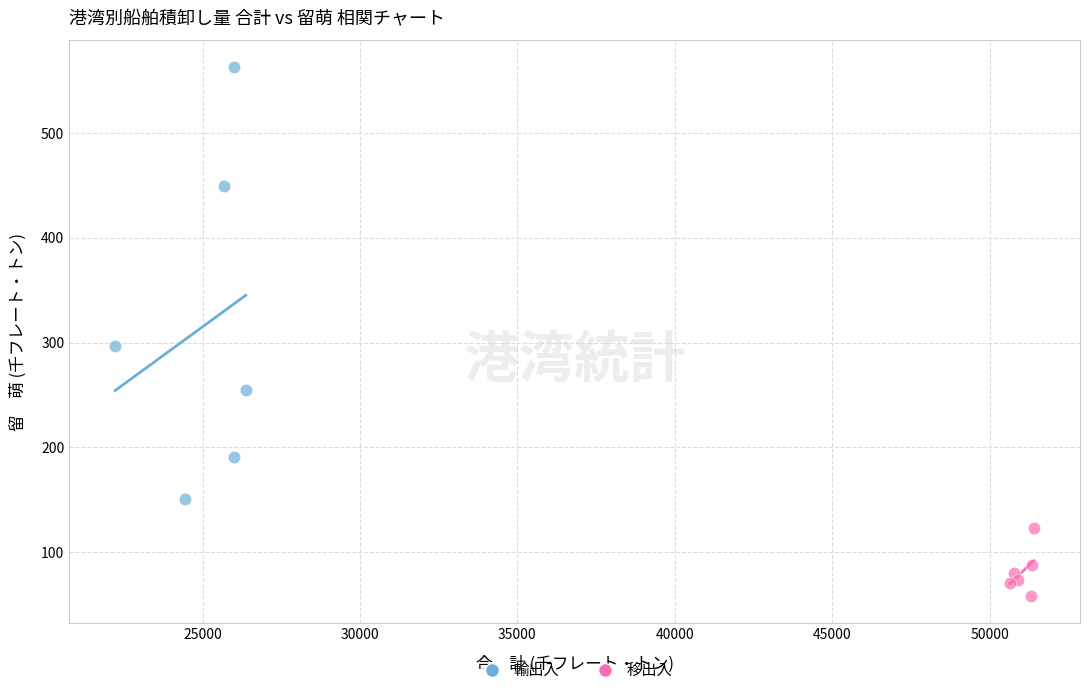

Which series contains the highest Y value?

輸出入